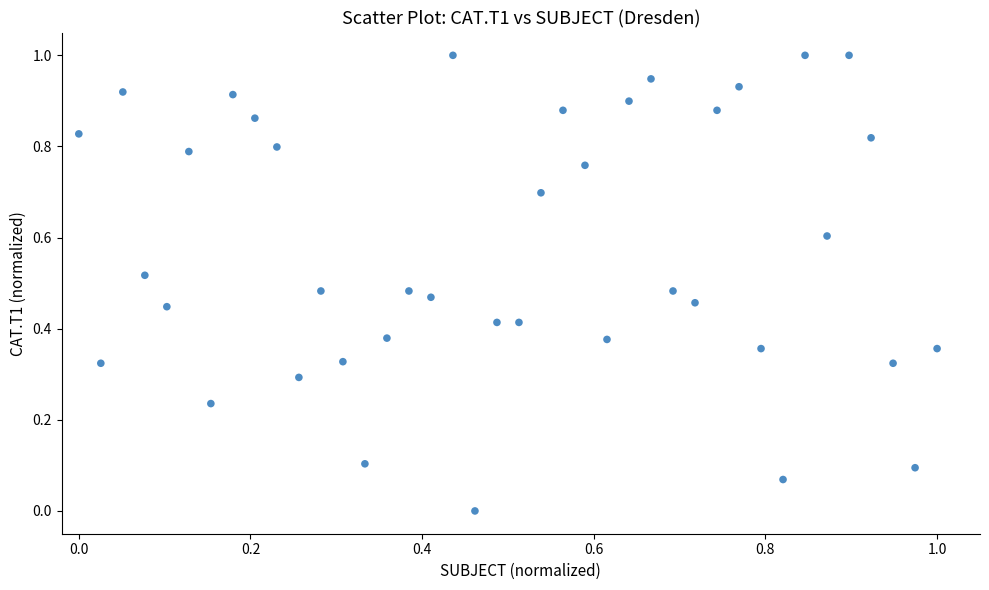

What is the range of X values (max minus min)?

1.0